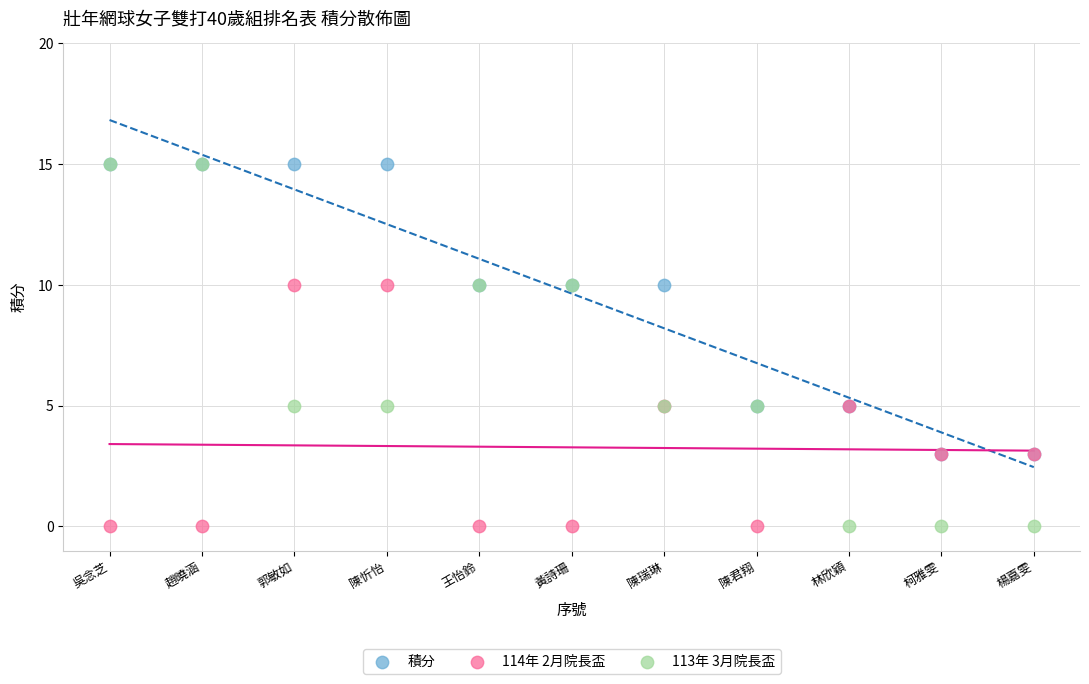

Which series has the widest spread of Y values?

113年 3月院長盃